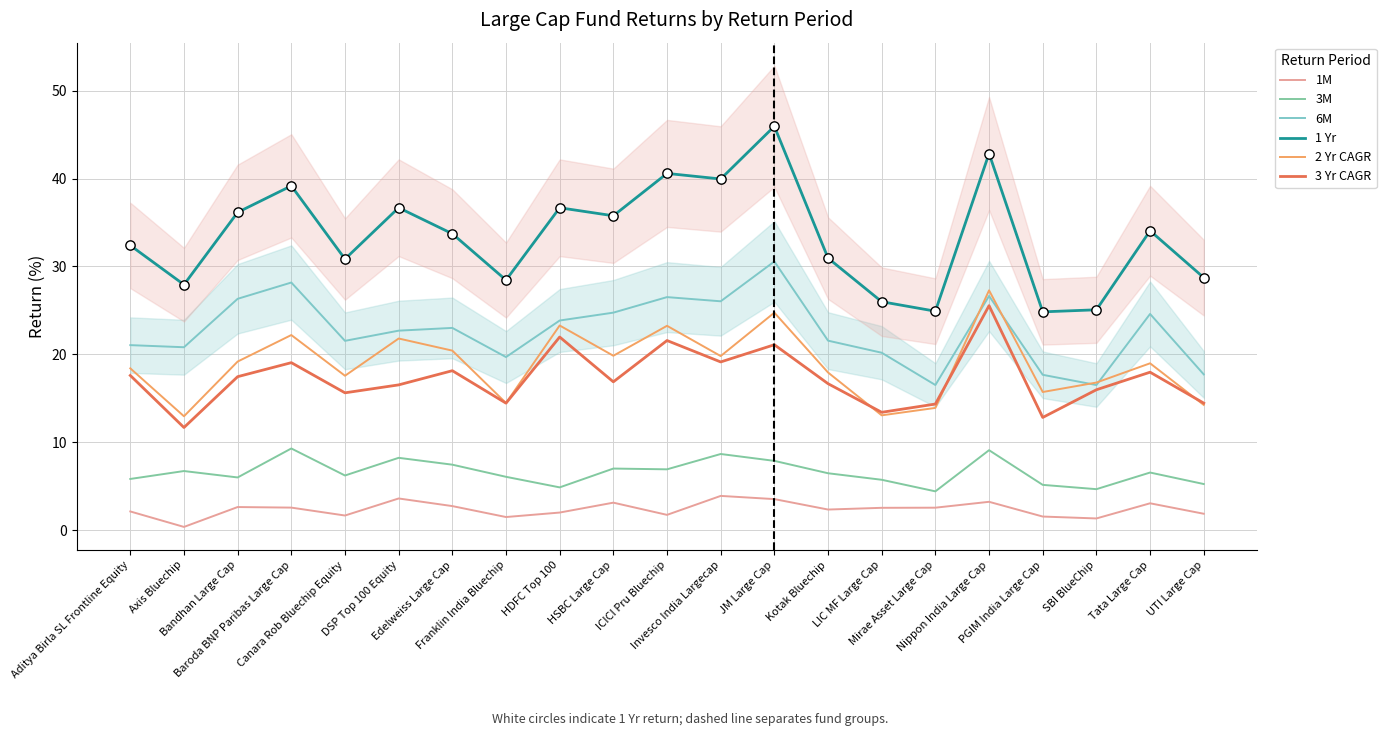

Which series contains the highest Y value?

1 Yr